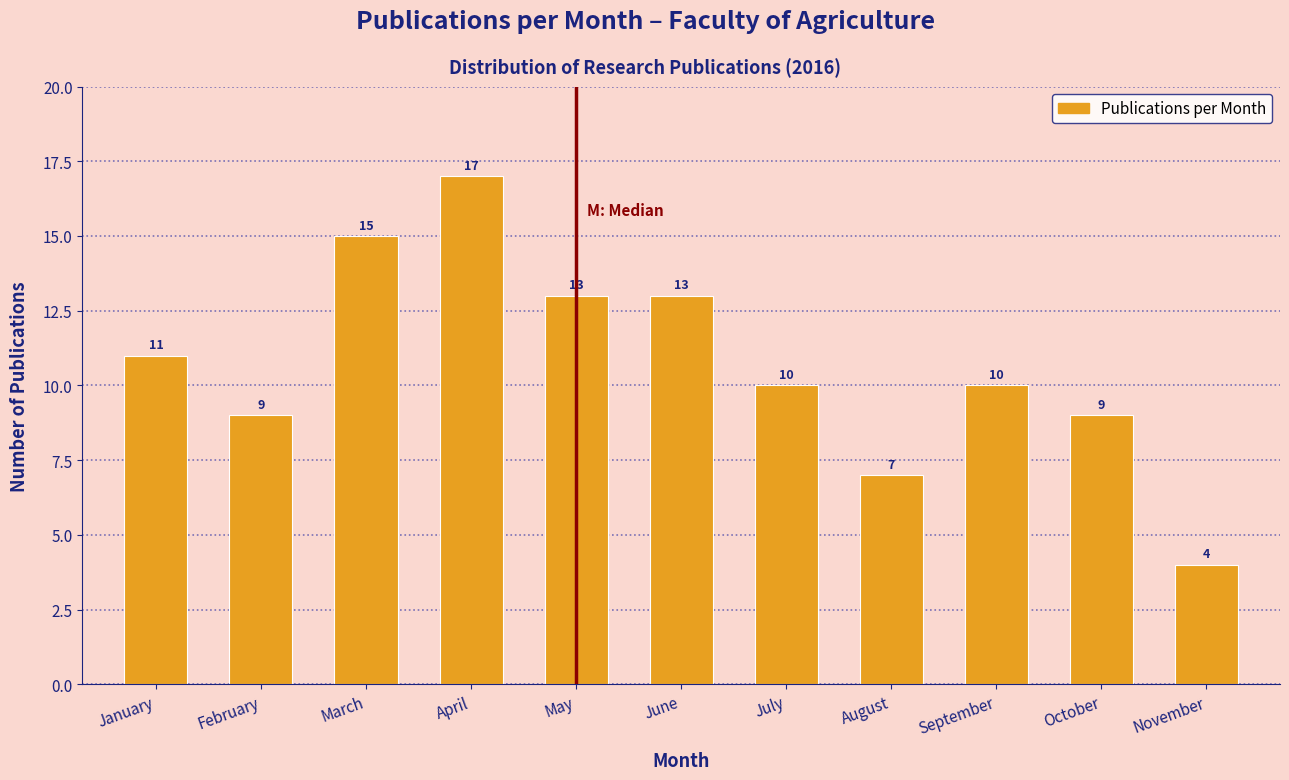

Reading right to left, transcribe all the data shown in this chart.

4	9	10	7	10	13	13	17	15	9	11